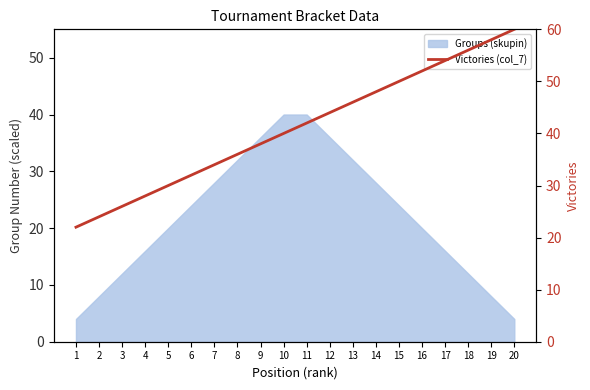

What is the value of the 9th point from the left?

38